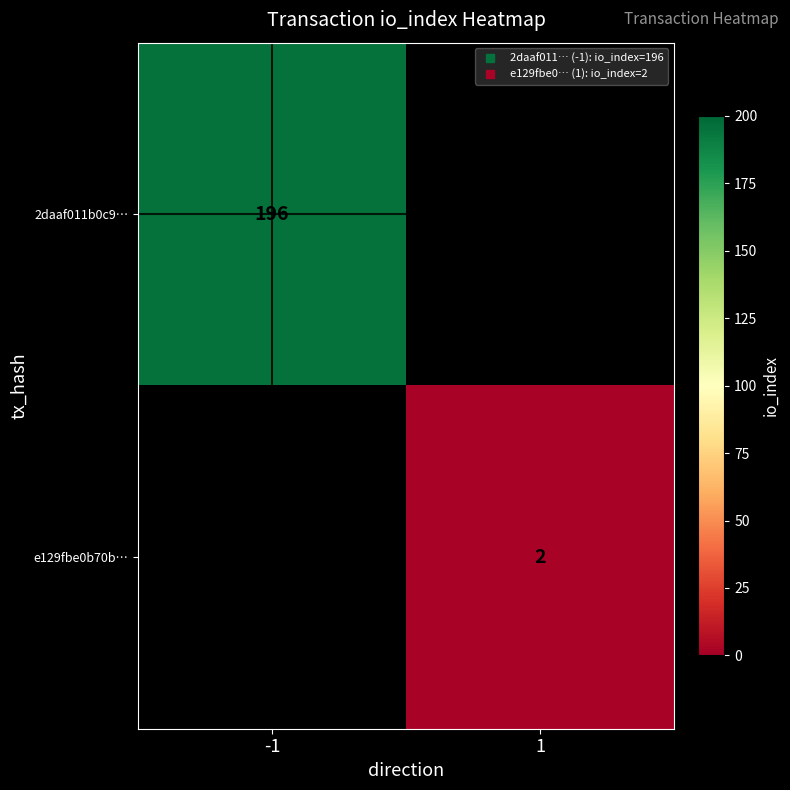

List the labels in order of e129fbe0b70b… value, smallest first.

-1, 1